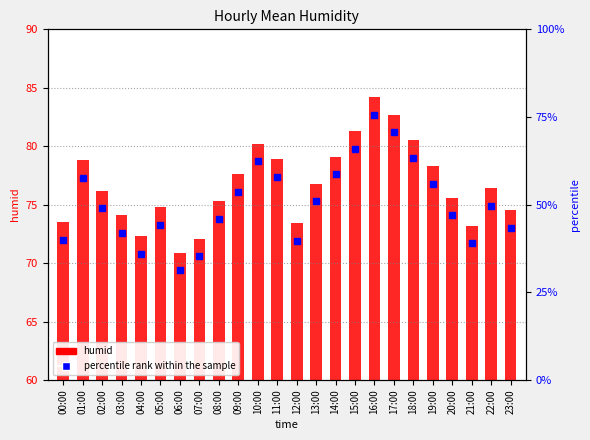

Between 18:00 and 14:00, which is larger?

18:00